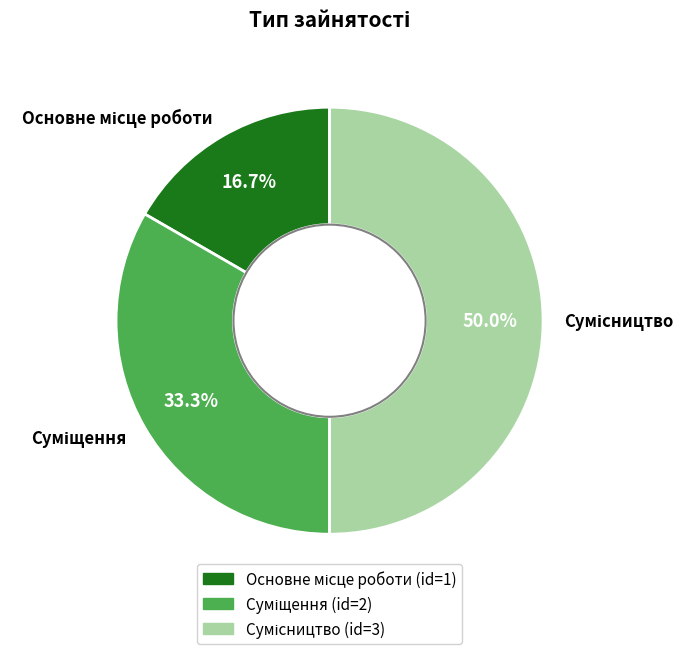

How many slices are in this pie chart?

3